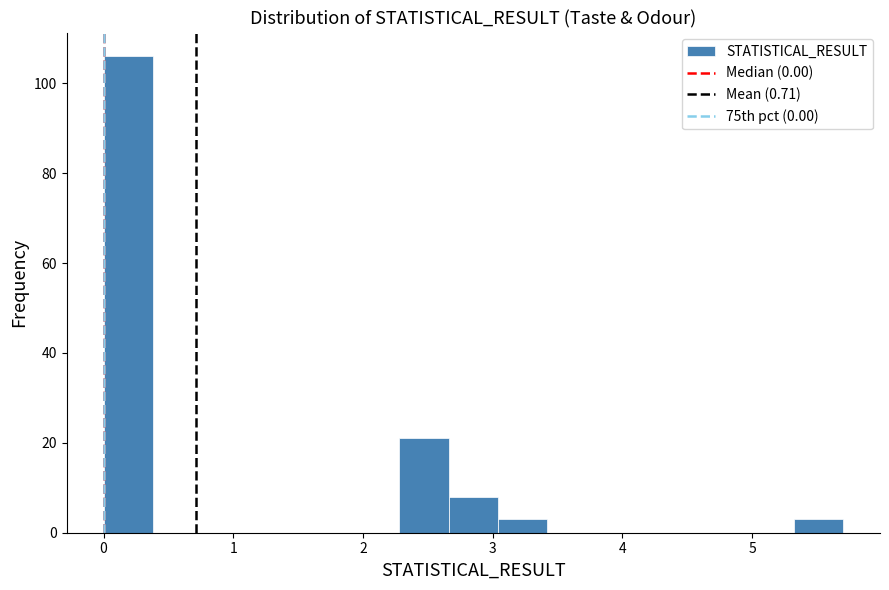

Read against the x-axis, roughly where is the centre of the tallest bar?

0.2